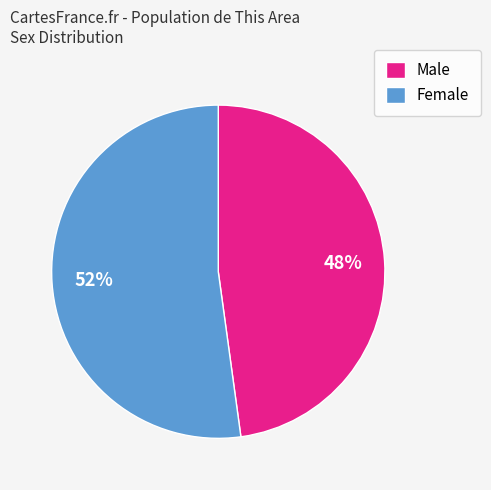

How many slices are in this pie chart?

2